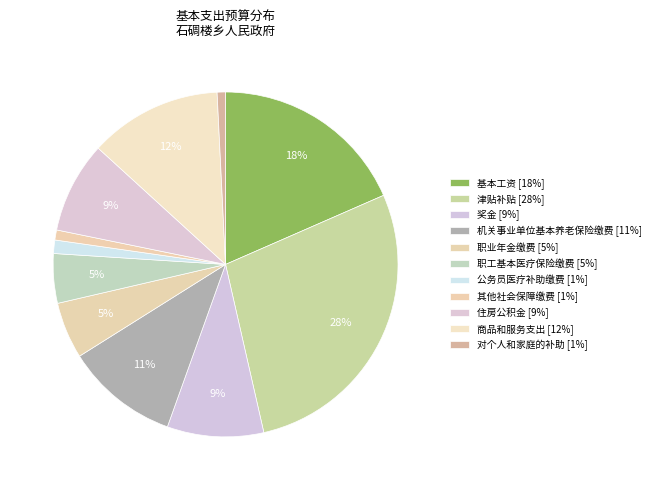

Is it true that 职业年金缴费 is 5% of the pie?

True